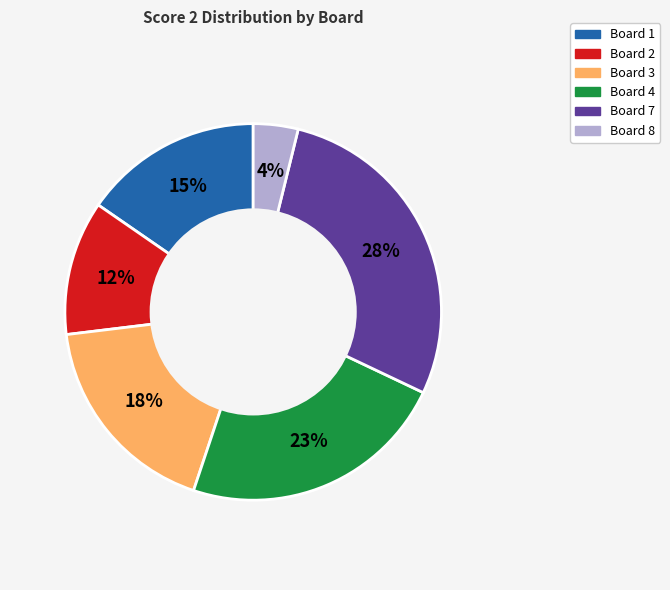

Does any single category account for the majority?

No